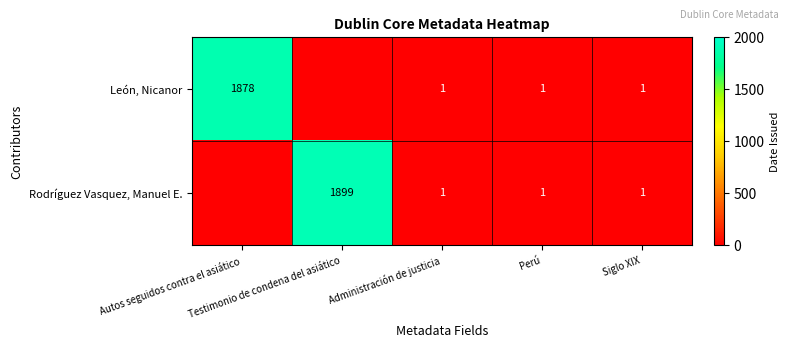

Between Testimonio de condena del asiático and Administración de justicia, which is larger?

Administración de justicia